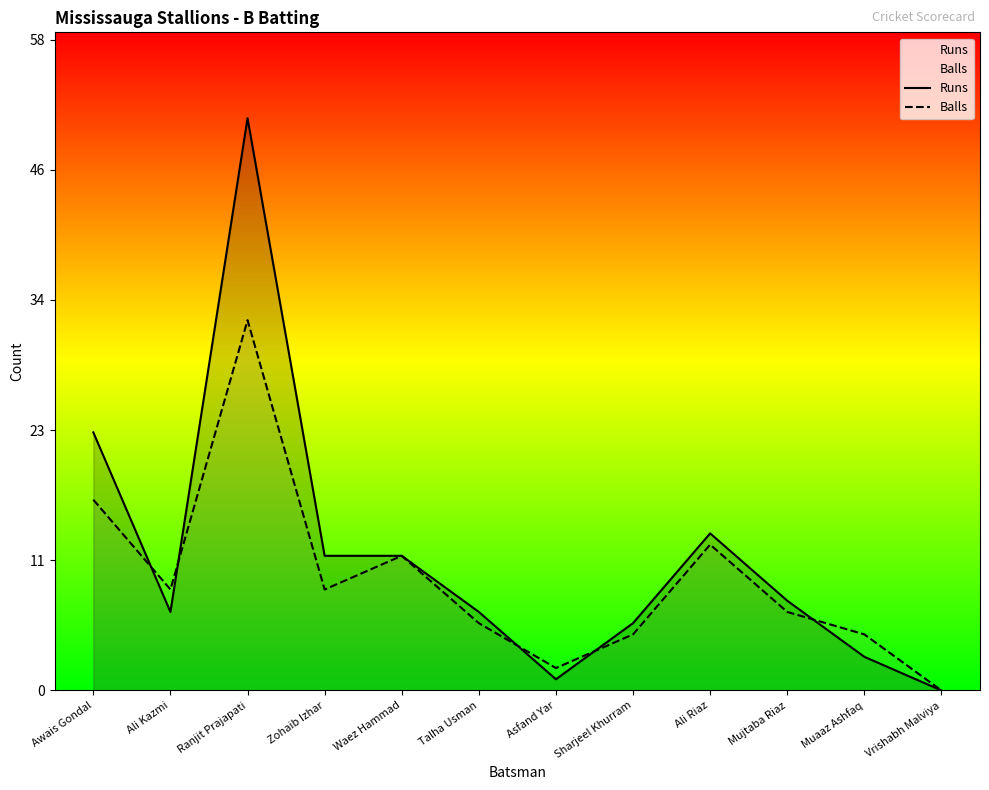

True or false: Runs has more than 2 points higher than both neighbors.

False